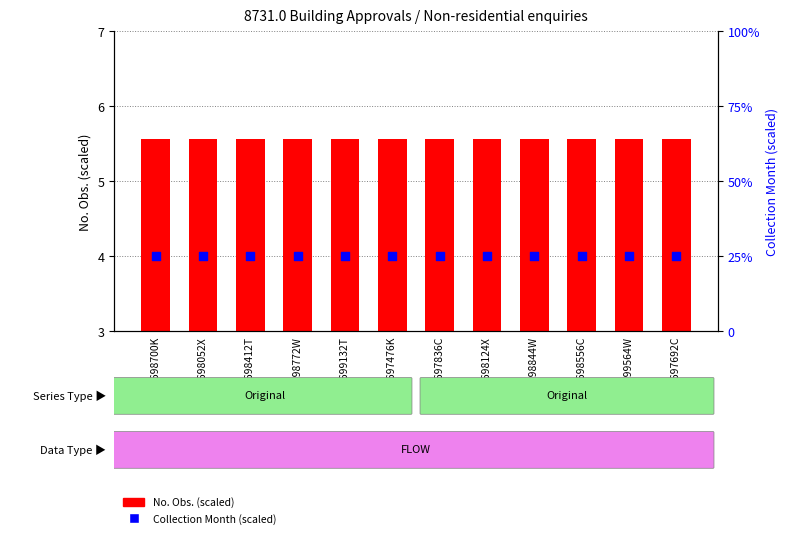

At how many categories does at least one series exceed 7?

12